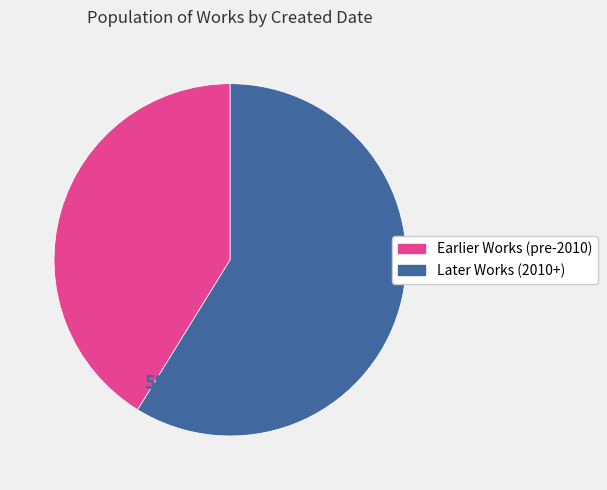

How many segments does this pie chart have?

2